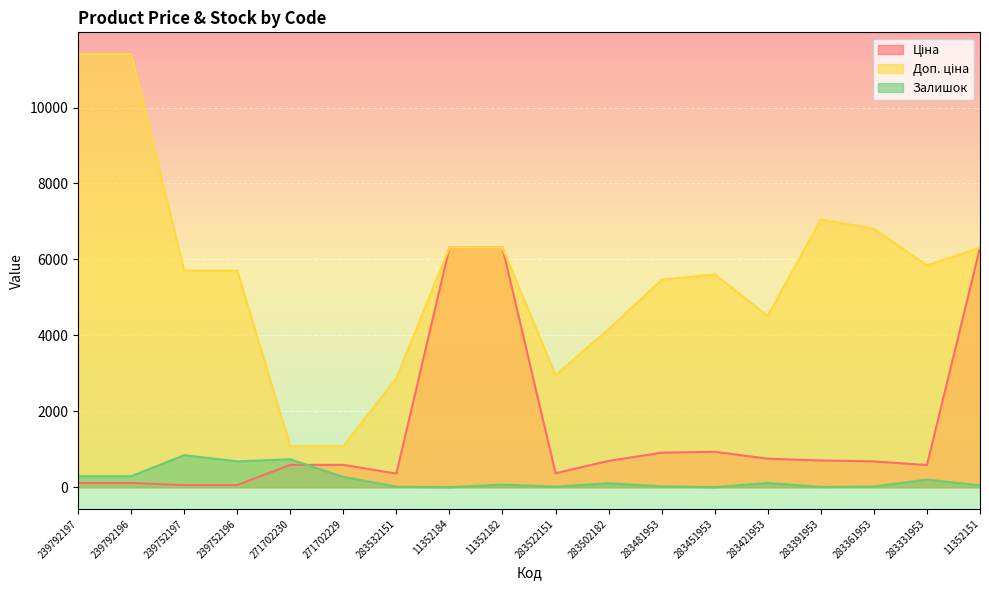

Rank the series by their maximum value, from lowest to highest.

Залишок, Ціна, Доп. ціна